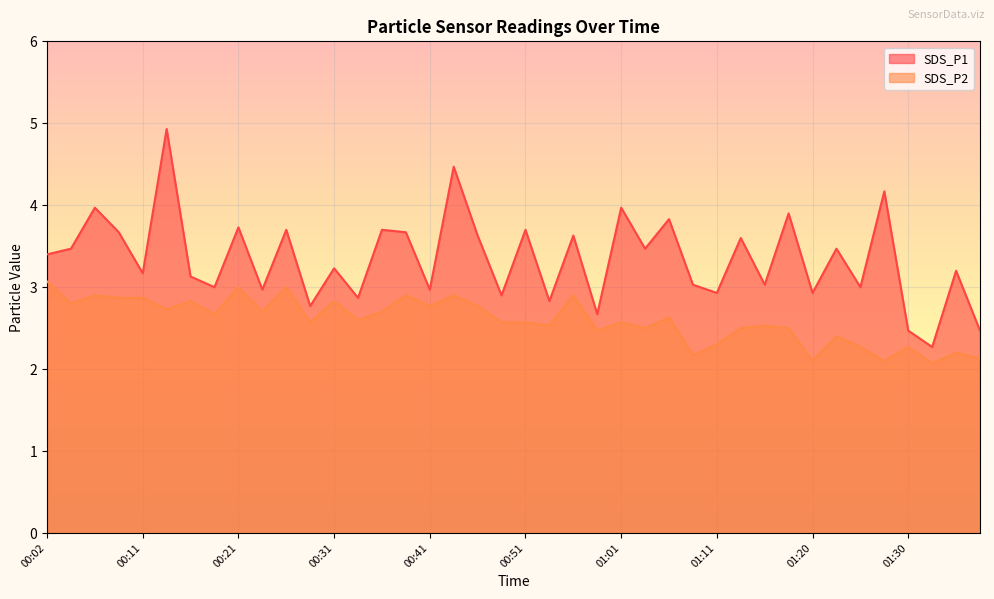

What is the difference between the second highest and minimum values in the SDS_P1 series?

2.2